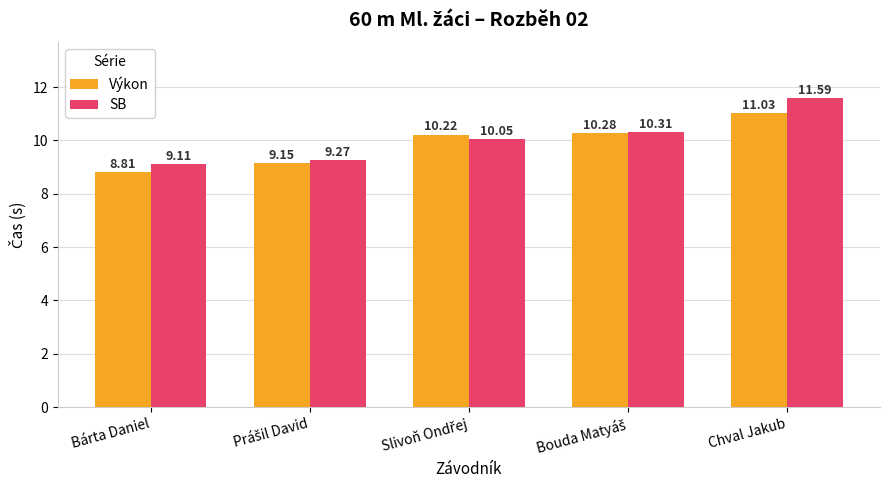

Rank the series by their maximum value, from highest to lowest.

SB, Výkon